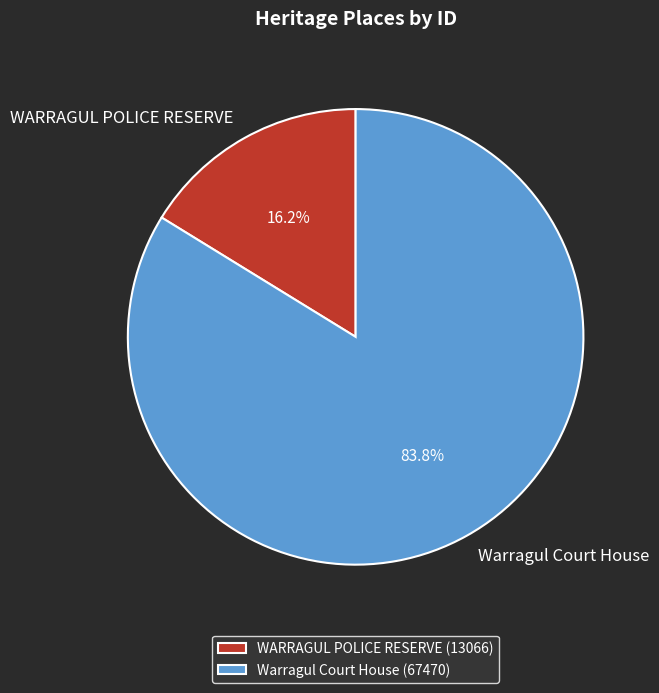

How many segments does this pie chart have?

2